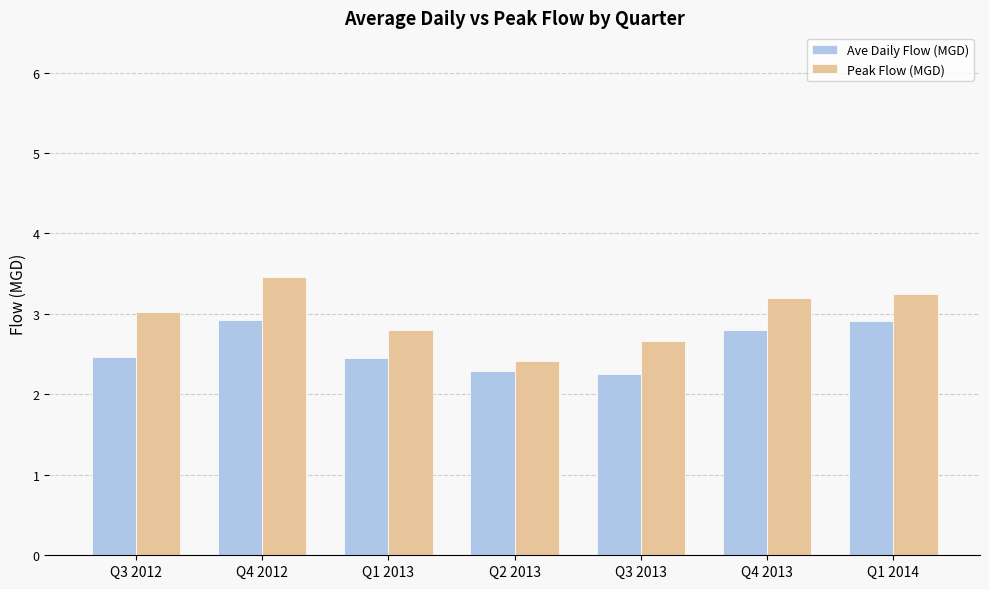

At how many categories does at least one series exceed 2?

7